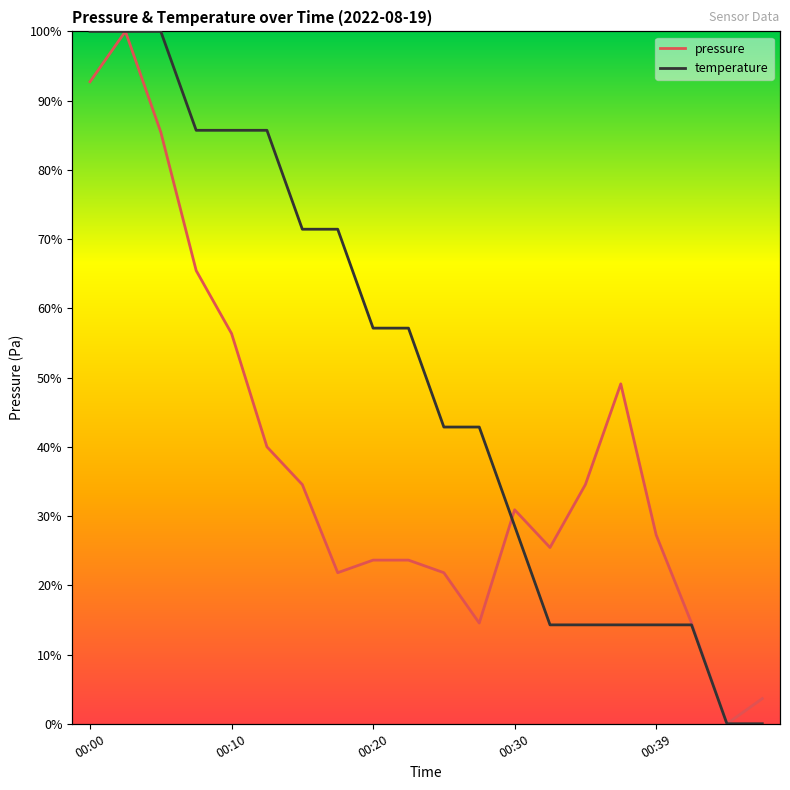

What is the difference between the highest and lowest values at 00:30?

2.3